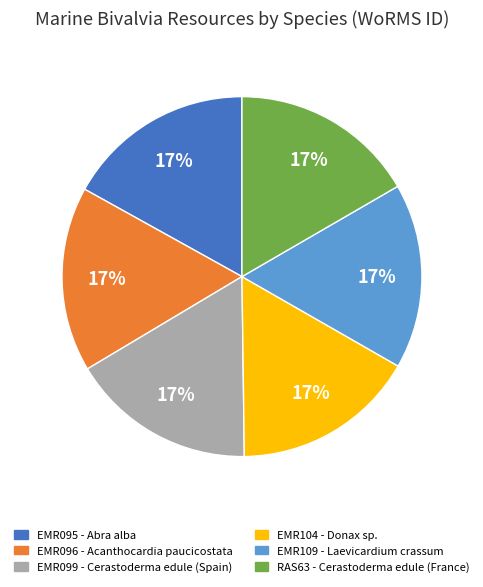

To the nearest percent, what is the average slice percentage?

17%